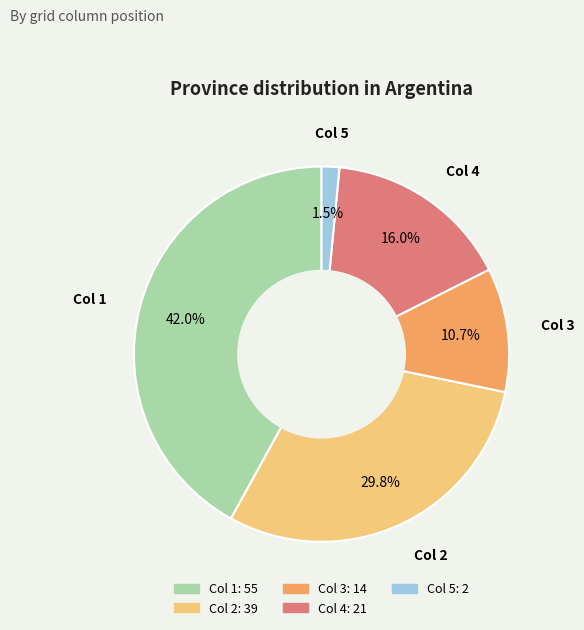

Is there any slice that represents more than half of the pie?

No